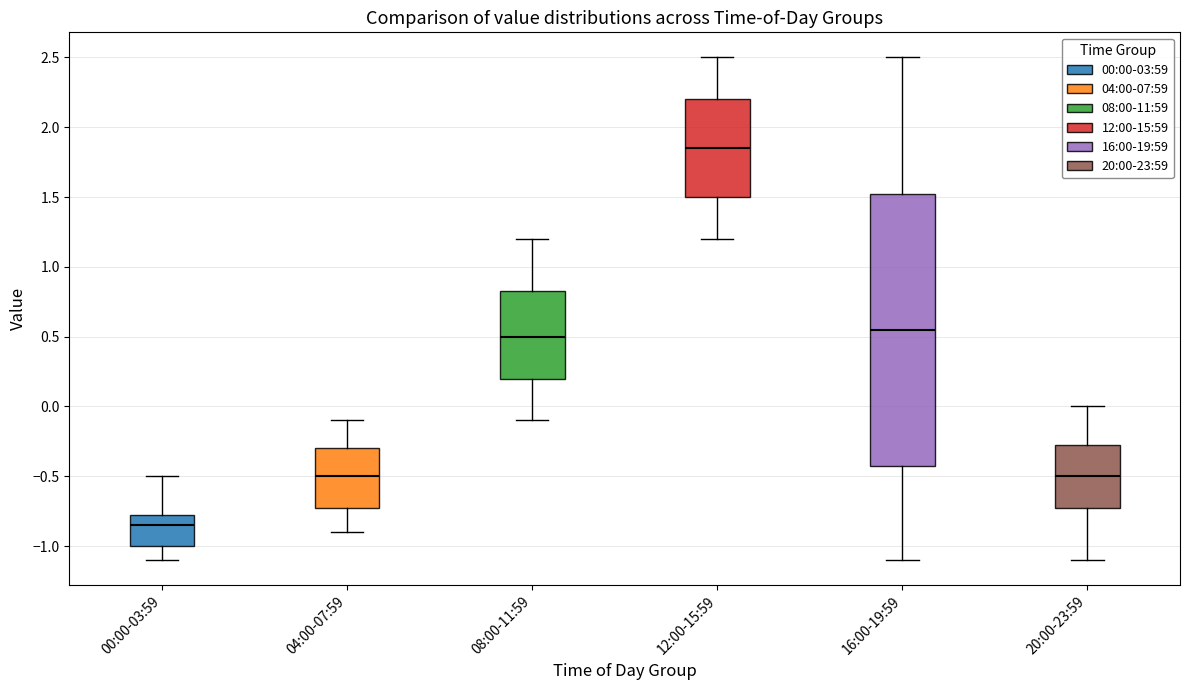

Which box has the highest median line?

12:00-15:59